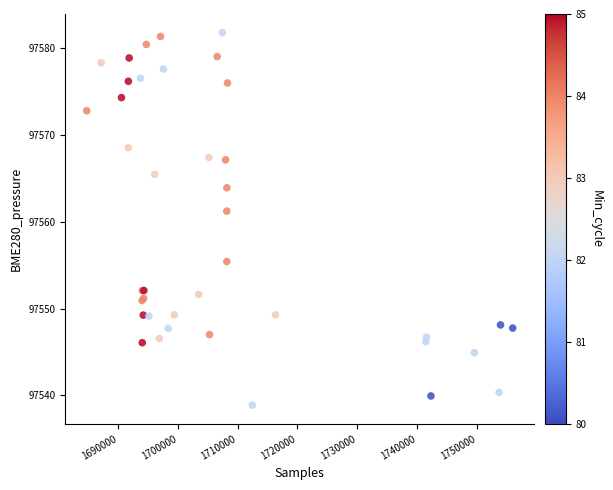

What Y value in the scatter plot is closest to 97560?

97561.2